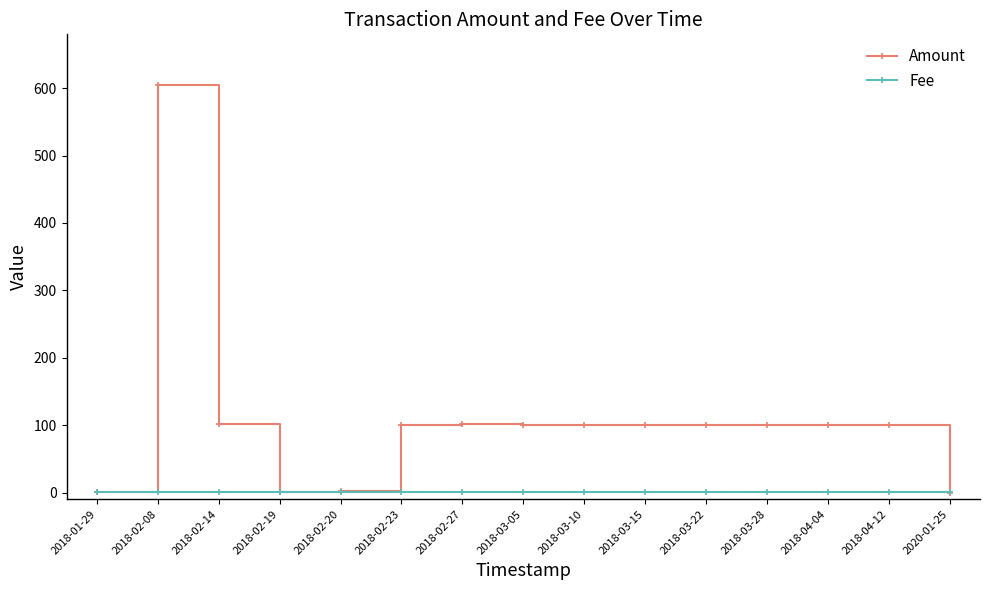

Rank the series at 2018-04-12 from highest to lowest value.

Amount, Fee